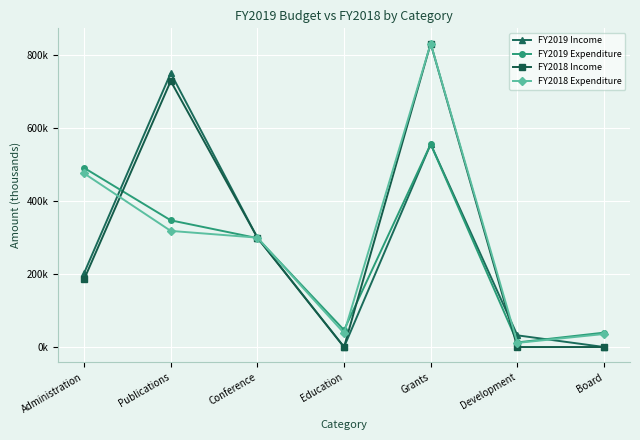

Where do FY2018 Expenditure and FY2018 Income first cross each other?

Administration and Publications